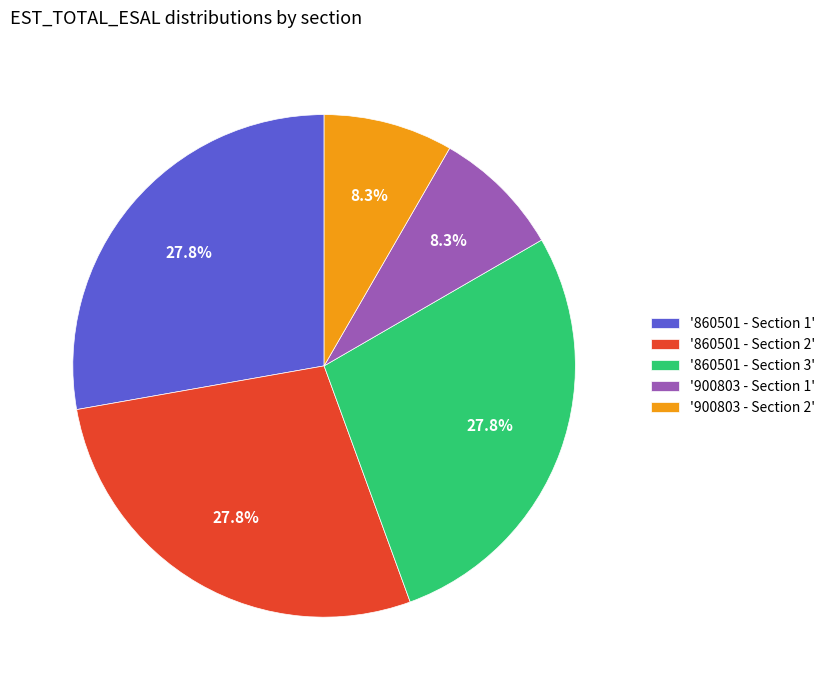

Does any single category account for the majority?

No